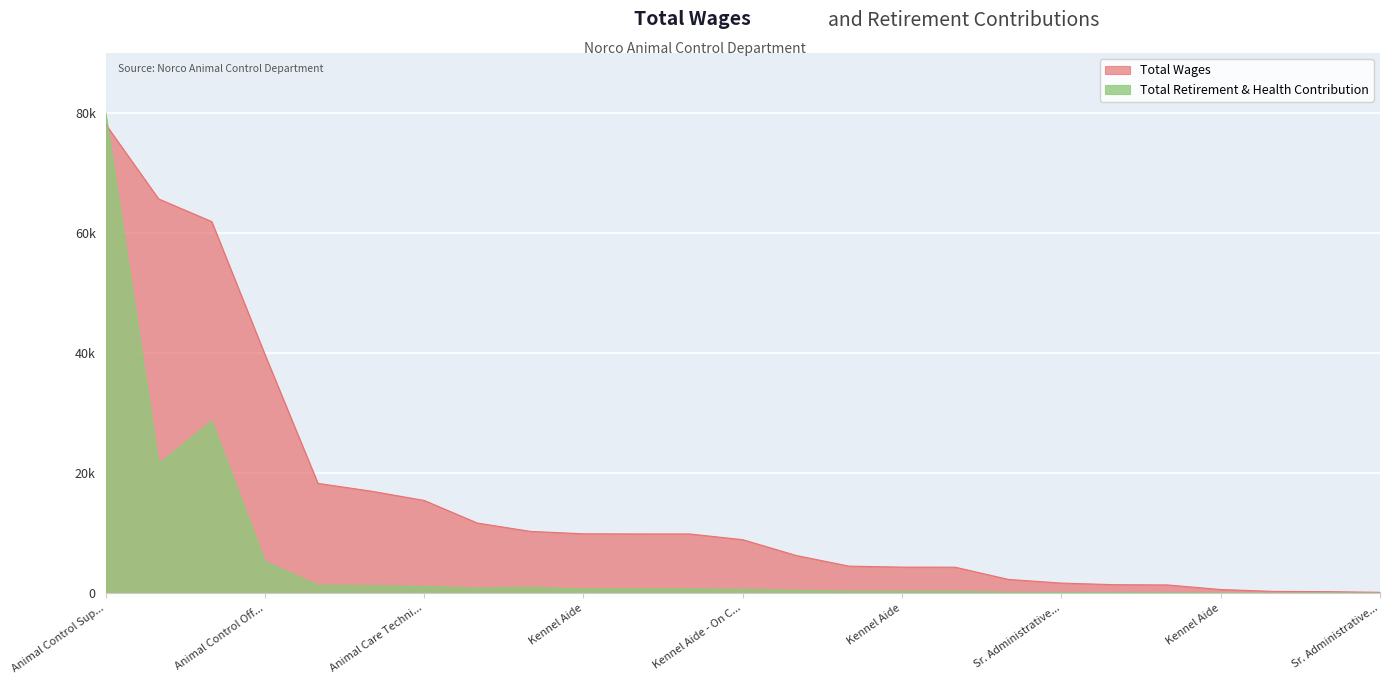

Between Senior Administrative Clerk and Kennel Aide - On Call, which series saw the biggest shift?

Total Wages